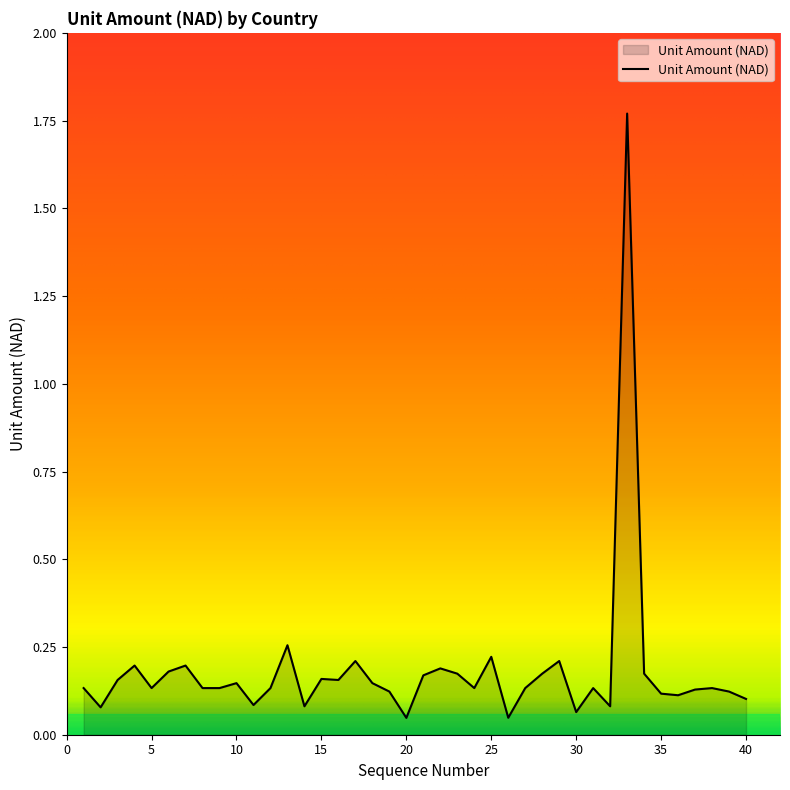

What is the difference between the maximum and minimum values?

1.7